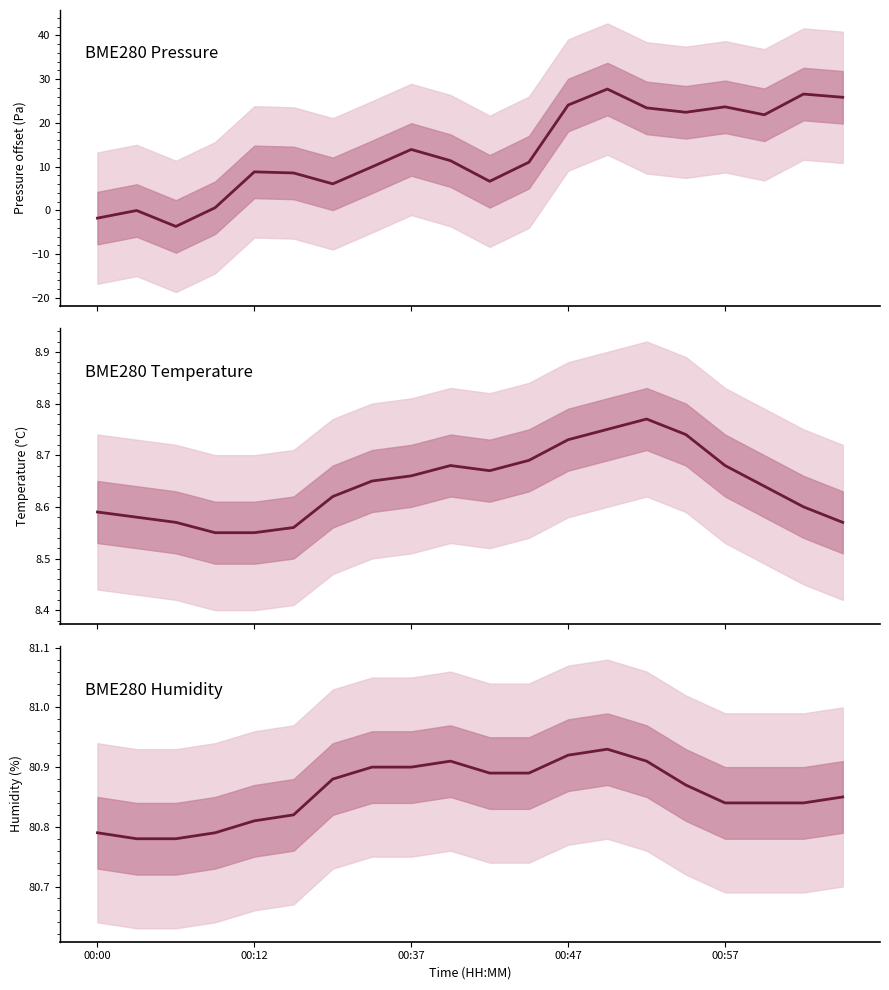

What is the label of the 2nd point from the right?

18